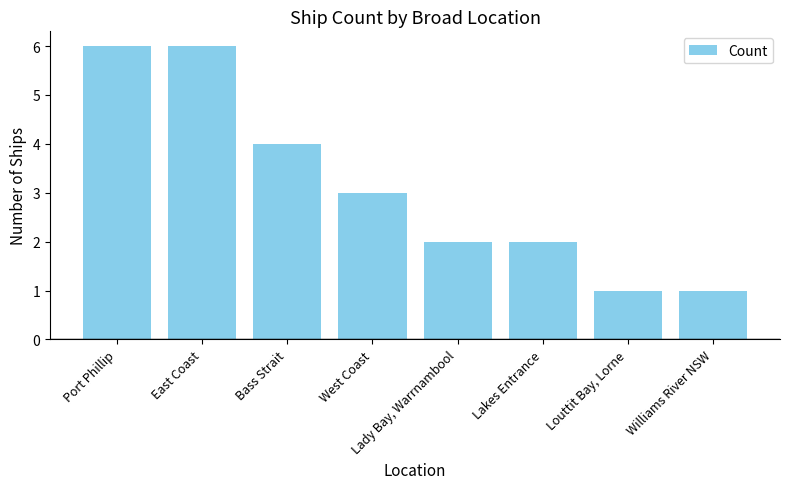

Are the bars horizontal?

No